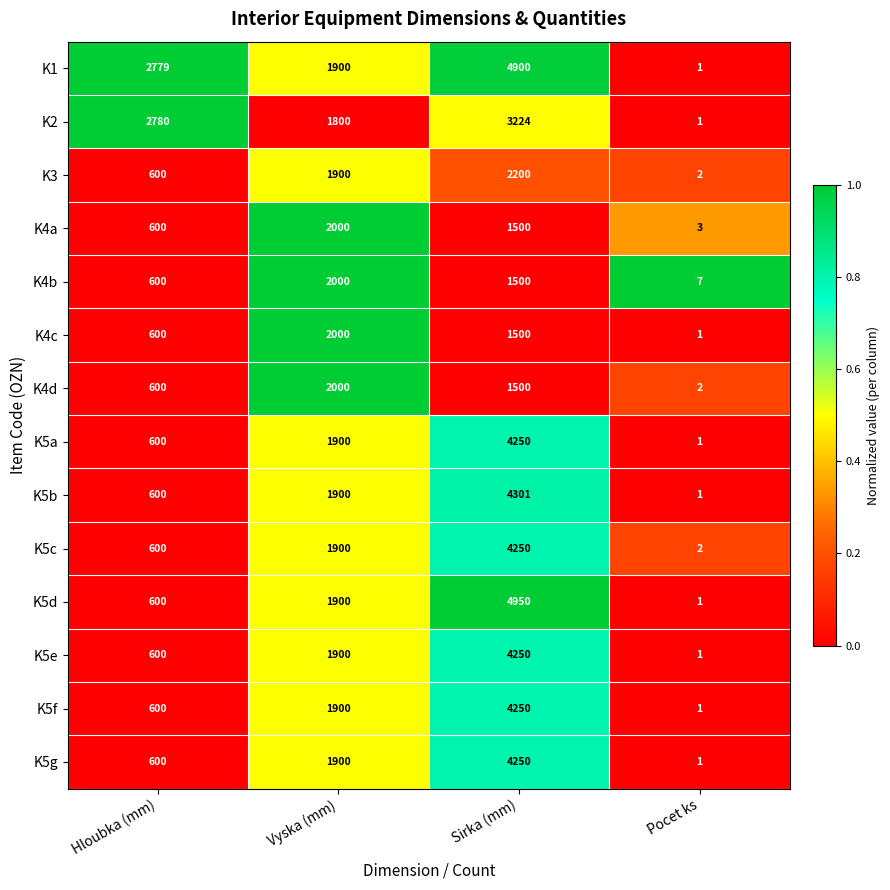

Count the number of categories in the chart.

4